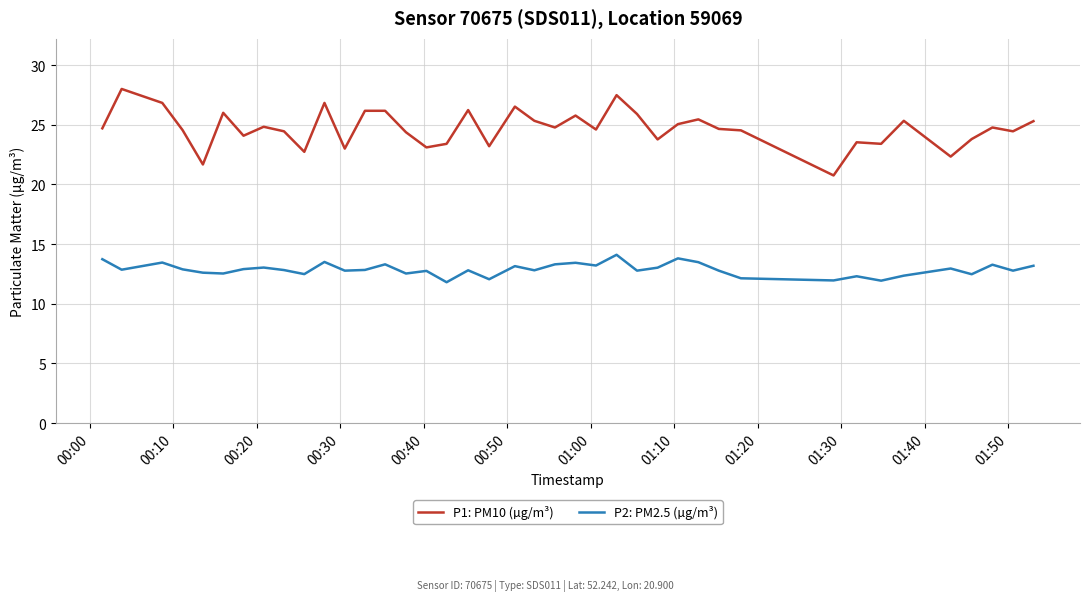

True or false: P2: PM2.5 (µg/m³) and P1: PM10 (µg/m³) intersect in this chart.

False